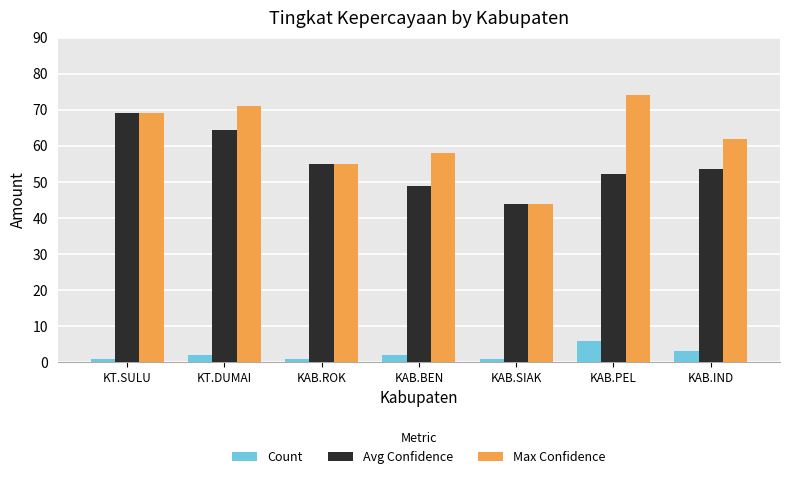

Between KT.DUMAI and KAB.ROK, which series saw the biggest shift?

Max Confidence